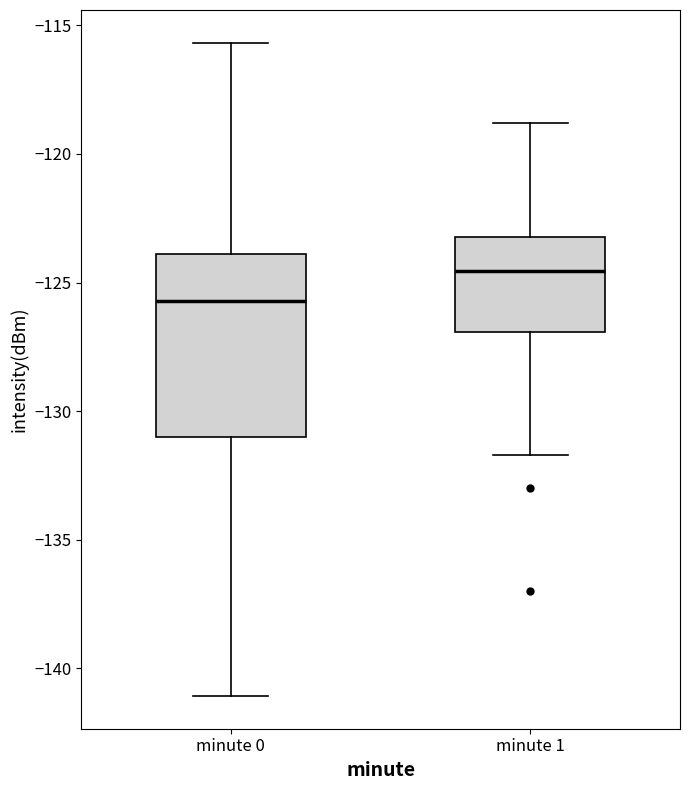

Reading left to right, read every box against the y-axis: the position of its median line, the range the box covers, and the ends of its whiskers. The values are not printed on the chart, so give them approximately, as read against the axis.

minute 0: median -125.5, box -131.0 to -124.0, whiskers -141.0 to -115.5
minute 1: median -124.5, box -127.0 to -123.0, whiskers -131.5 to -119.0